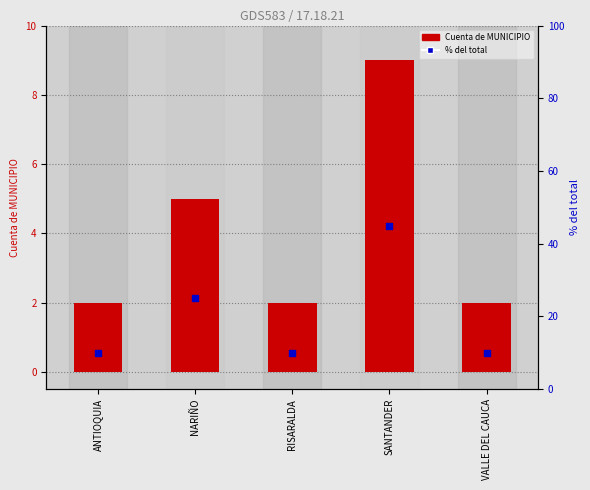

Which series has the largest total across all categories?

% del total